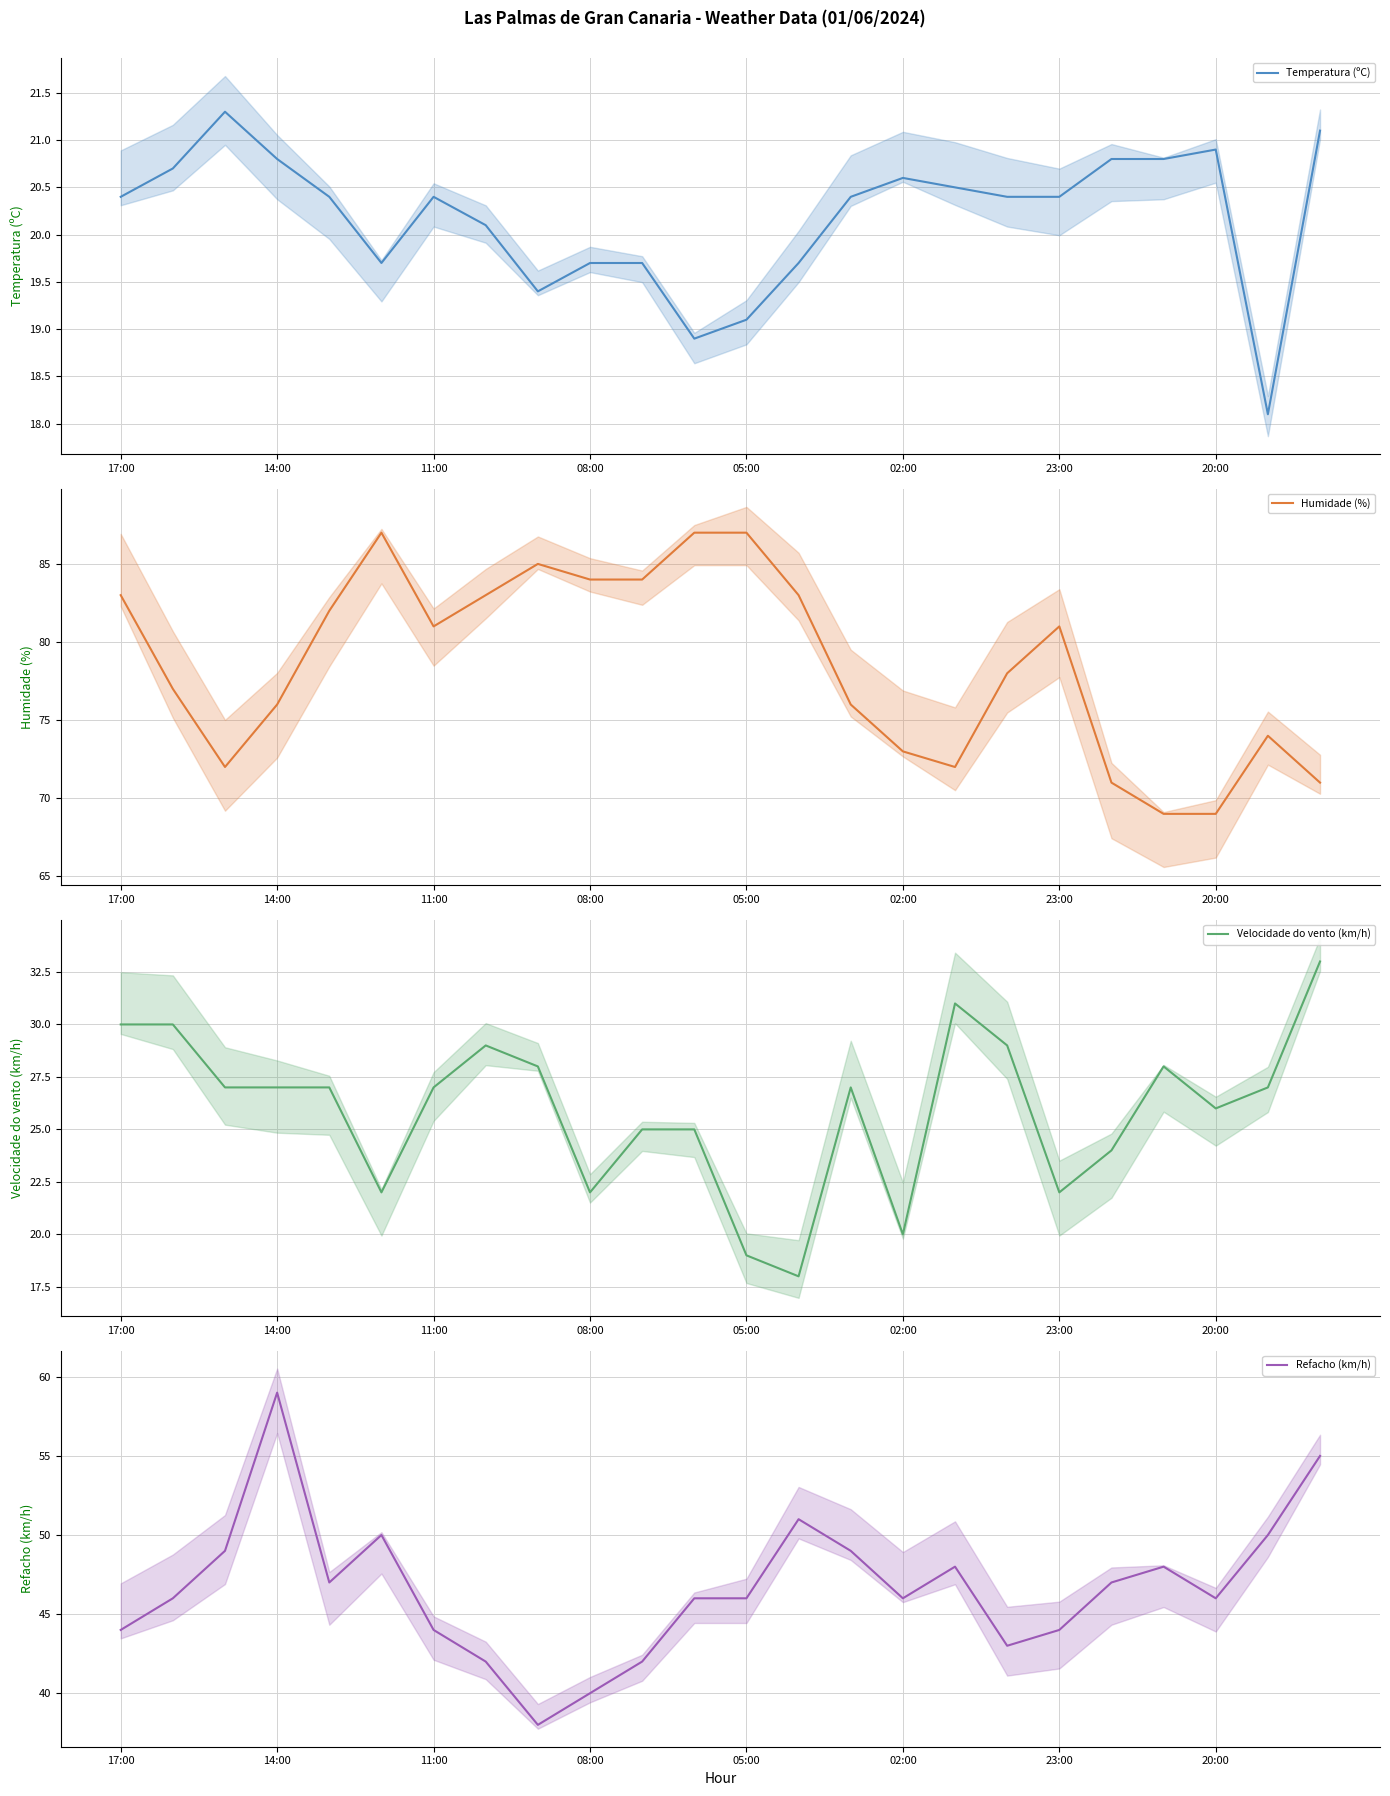

What are all the series names shown in the legend?

Temperatura (ºC), Humidade (%), Velocidade do vento (km/h), Refacho (km/h)